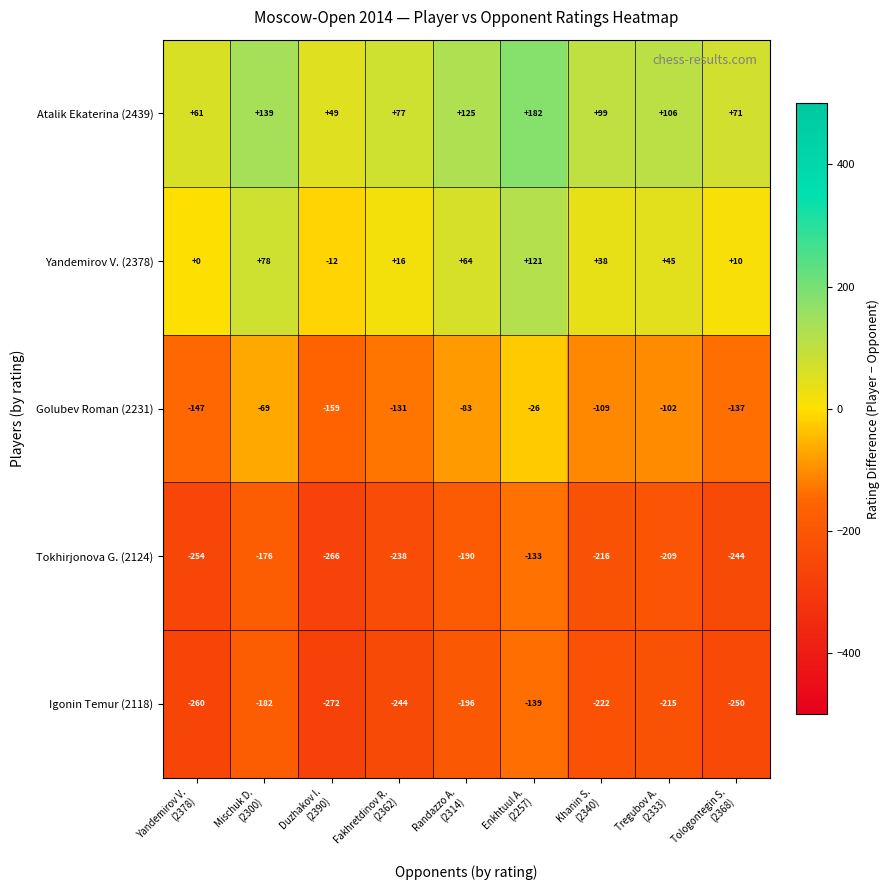

What is the maximum value for Atalik Ekaterina (2439)?

182